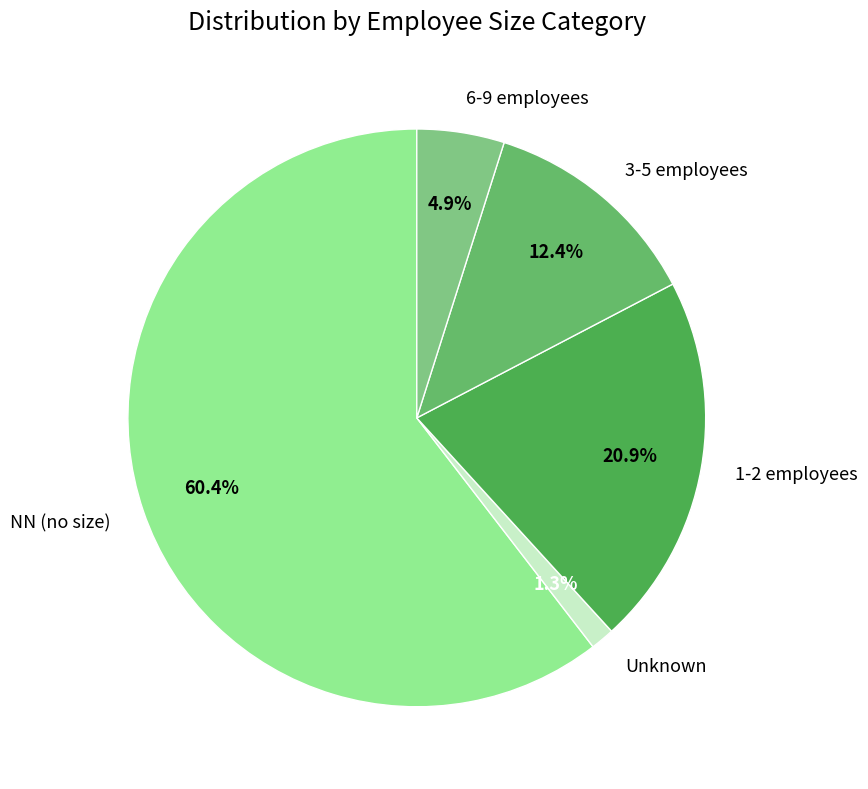

Between 1-2 employees and NN (no size), which is larger?

NN (no size)